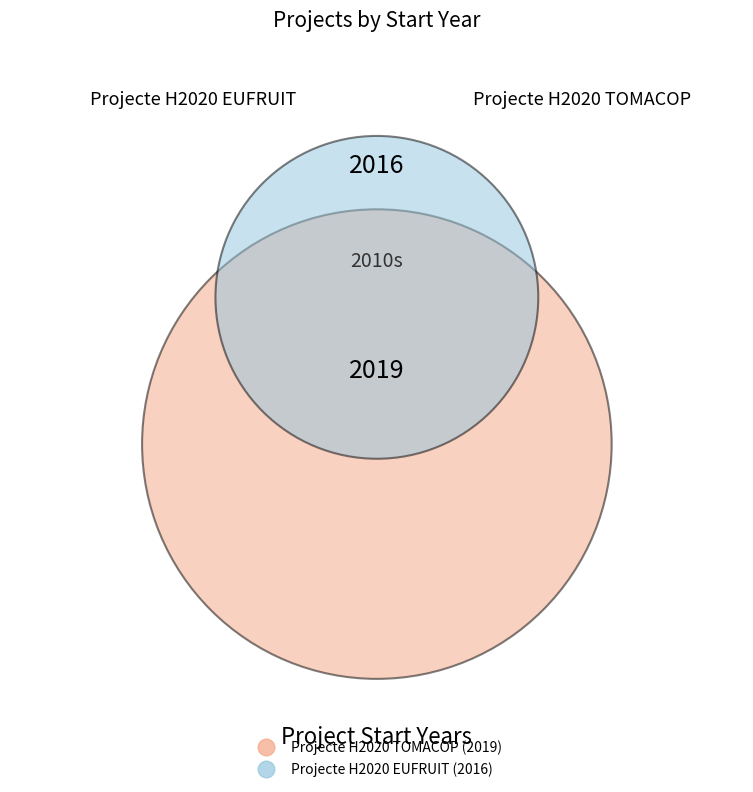

Is the sum of Projecte H2020 TOMACOP and Projecte H2020 EUFRUIT greater than half?

Yes